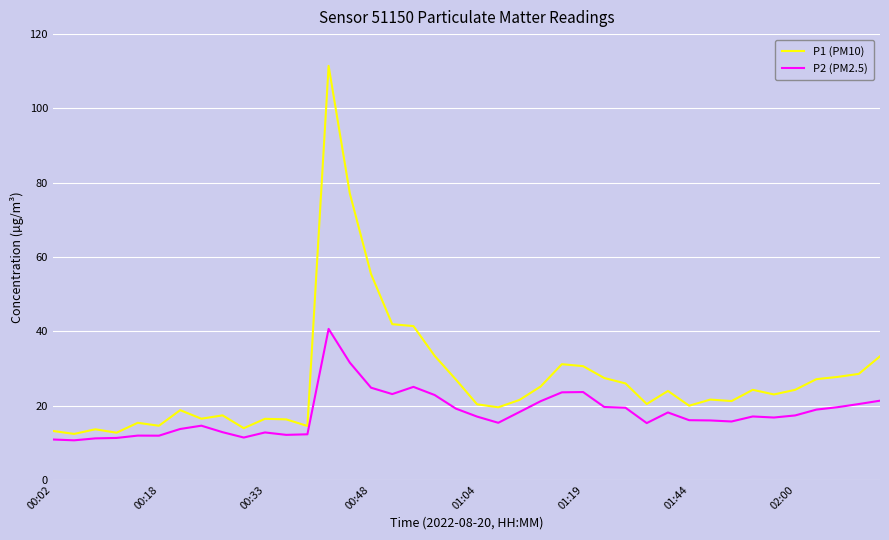

At how many categories does at least one series exceed 40?

5